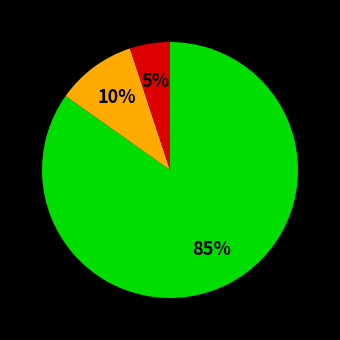

To the nearest percent, what is the average slice percentage?

33%